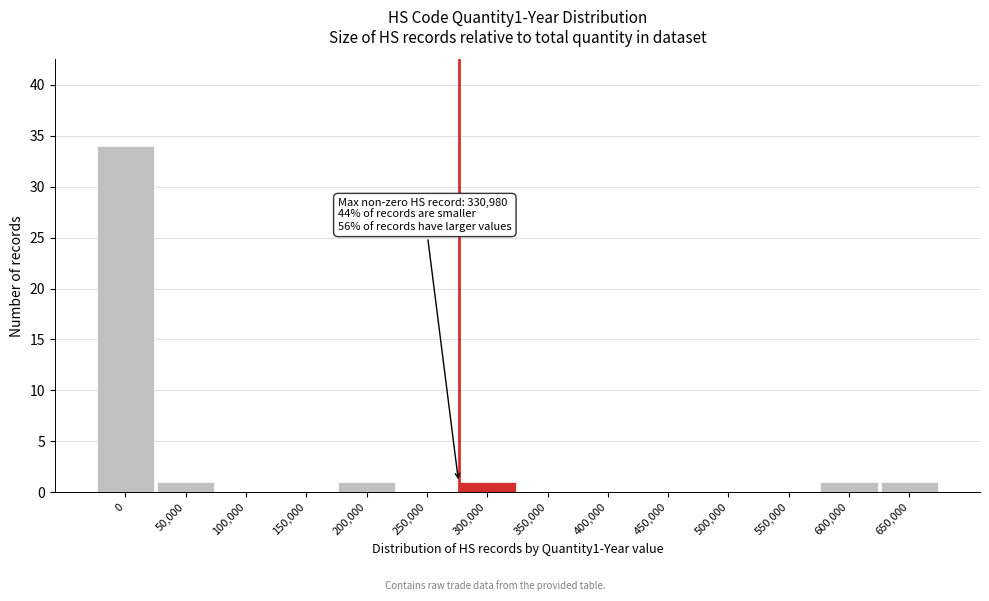

Reading left to right, transcribe all the data shown in this chart.

0=34	50,000=1	100,000=0	150,000=0	200,000=1	250,000=0	300,000=1	350,000=0	400,000=0	450,000=0	500,000=0	550,000=0	600,000=1	650,000=1